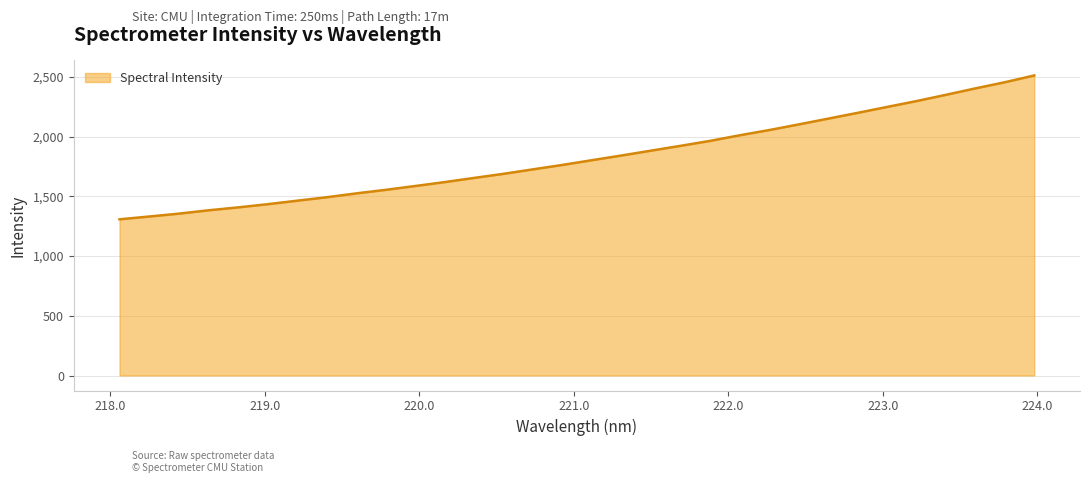

What is the greatest value displayed?

2512.0